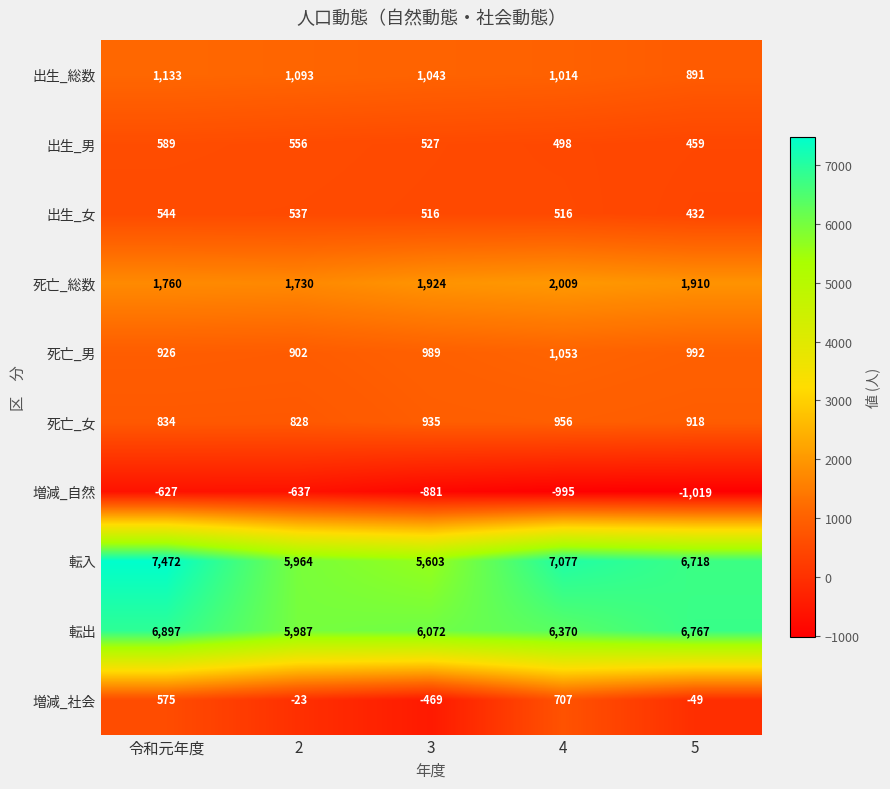

How many categories are shown in the chart?

5